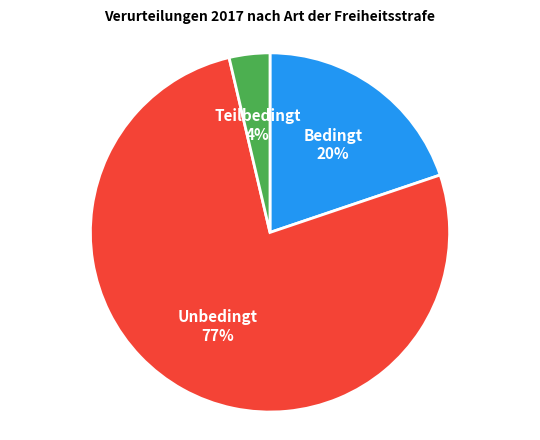

Does any single category account for the majority?

Yes